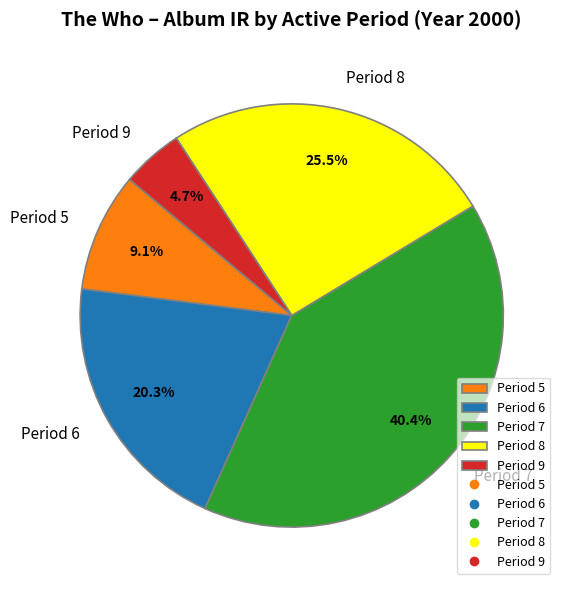

What is the ratio of the value at Period 5 to the value at Period 8?

0.4